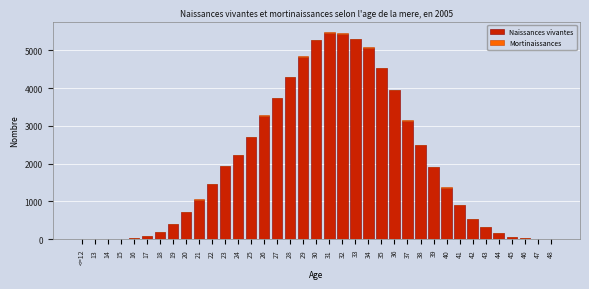

The value of Naissances vivantes at 28 is 7512. True or false?

False